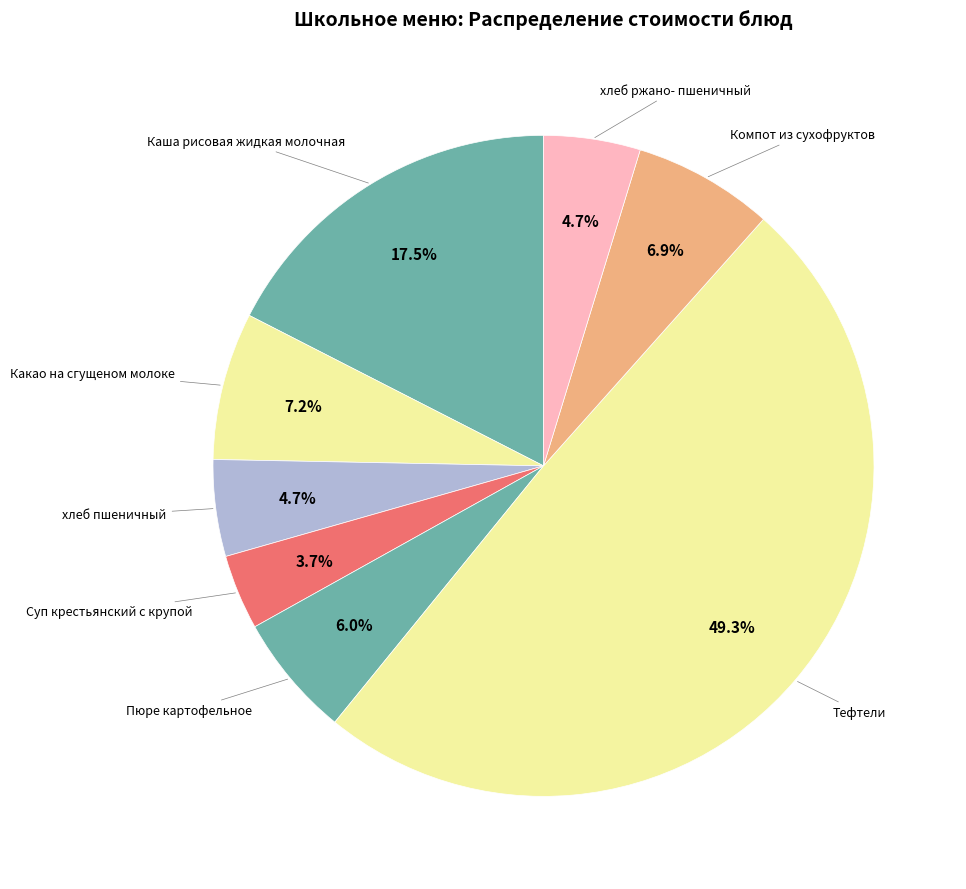

Which slice is the smallest?

Суп крестьянский с крупой